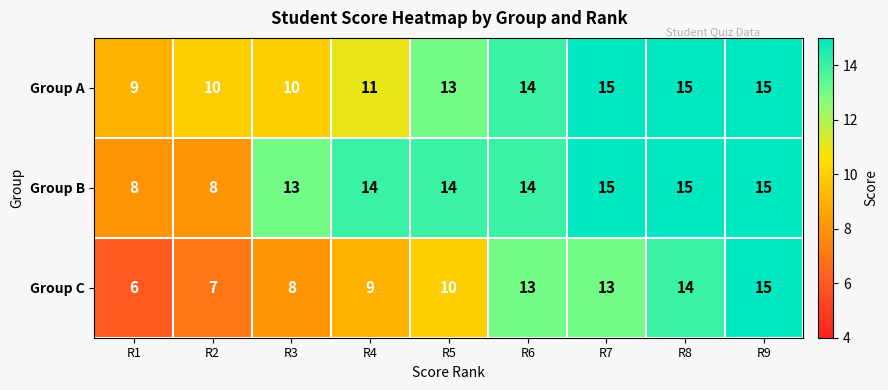

What is the minimum value shown in the chart?

6